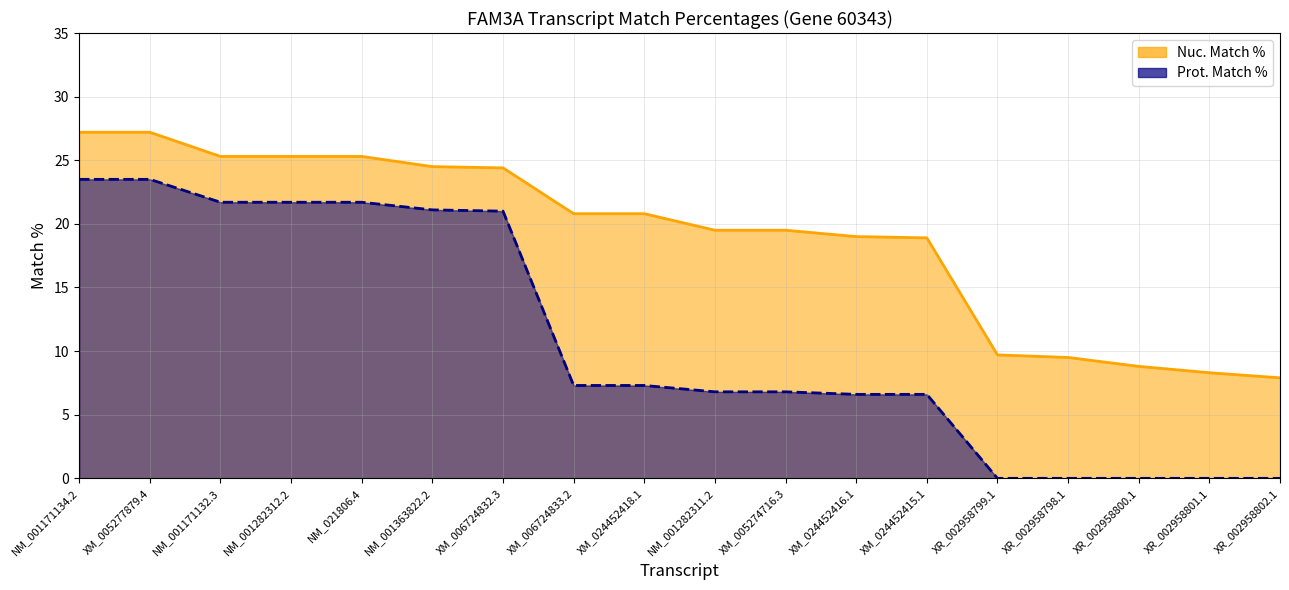

What is the highest value of the Nuc. Match % series?

27.2